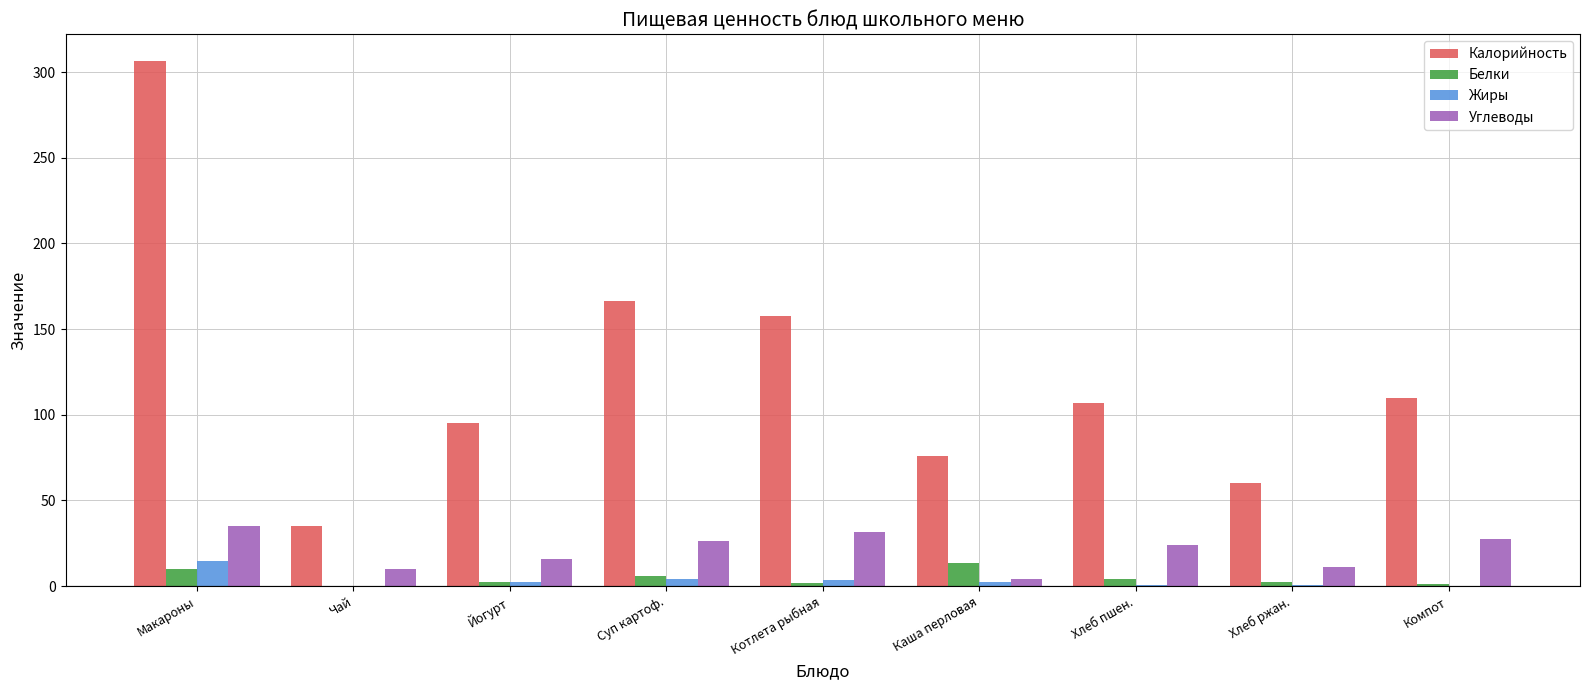

True or false: Калорийность has a value of 60.4 at Суп картоф..

False